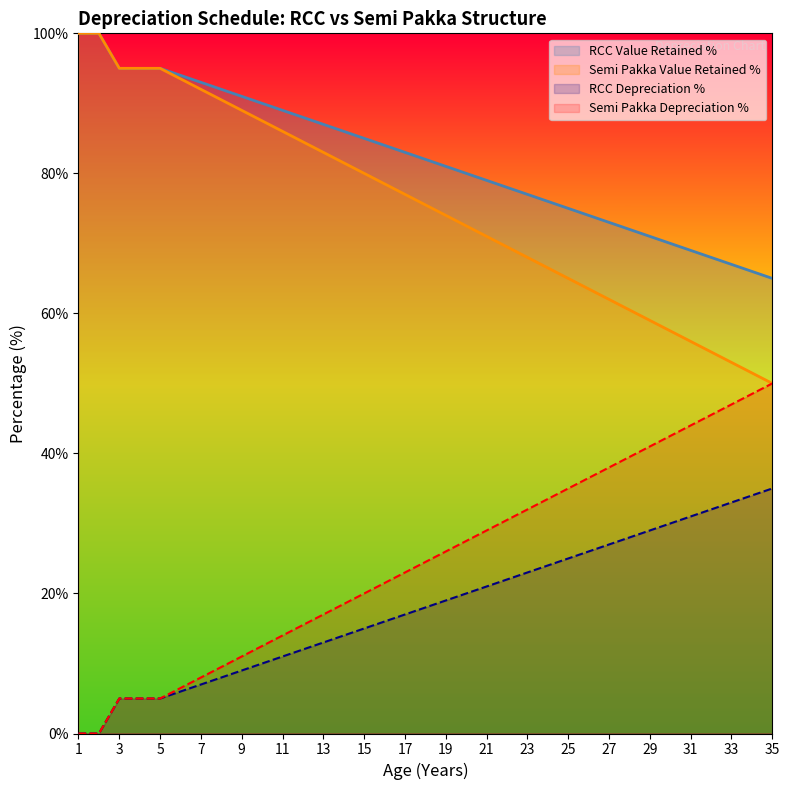

What is the difference between the maximum and minimum values in the RCC Value Retained % series?

35.0